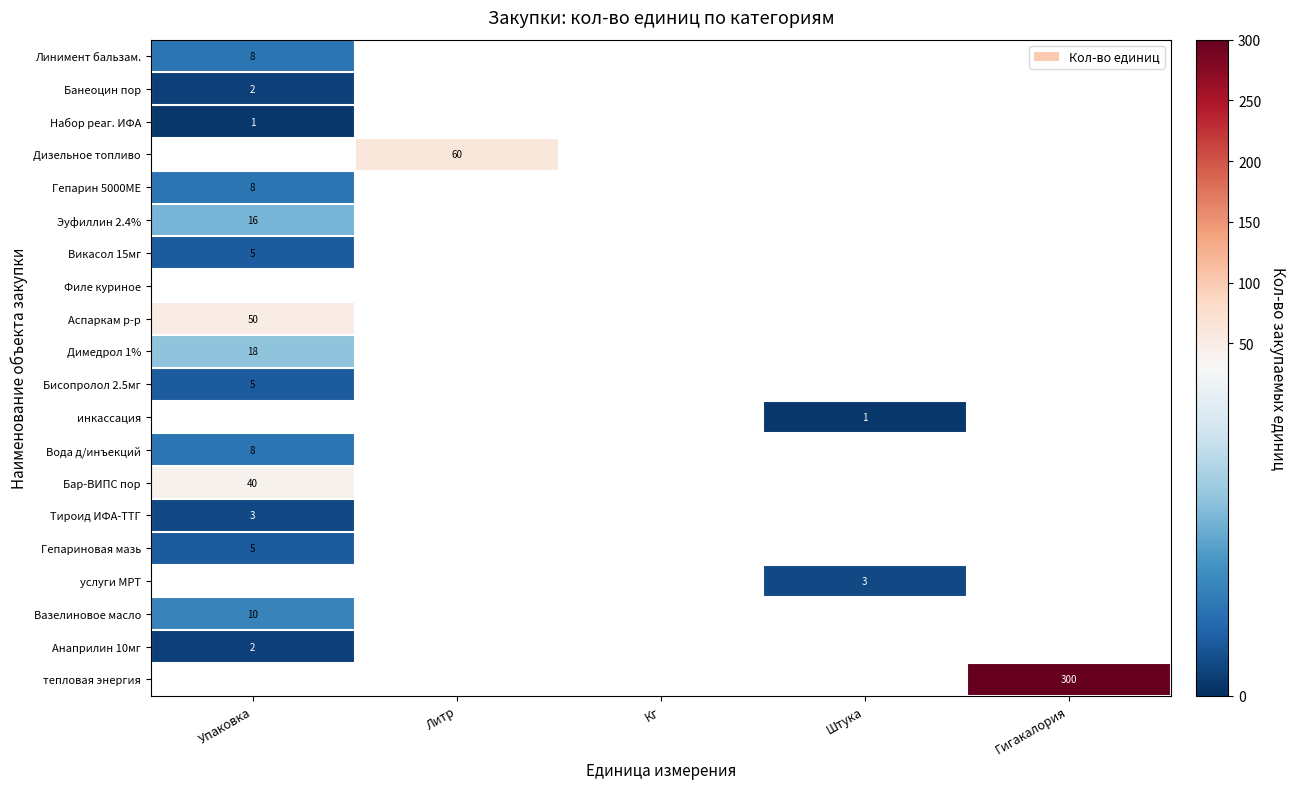

True or false: Гепарин 5000МЕ has a value of 8 at Упаковка.

True